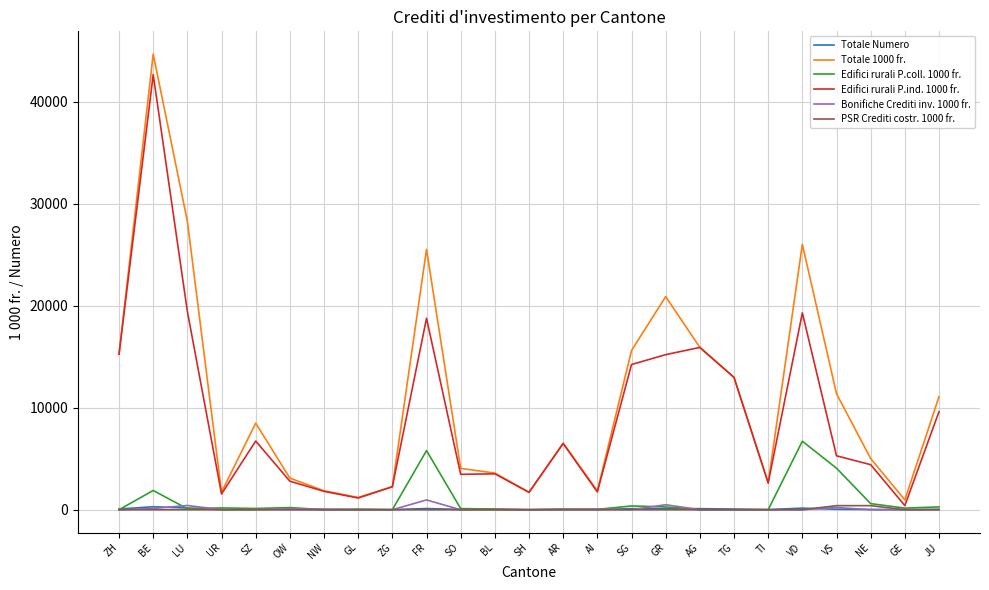

Which series has the widest spread of values?

Totale 1000 fr.